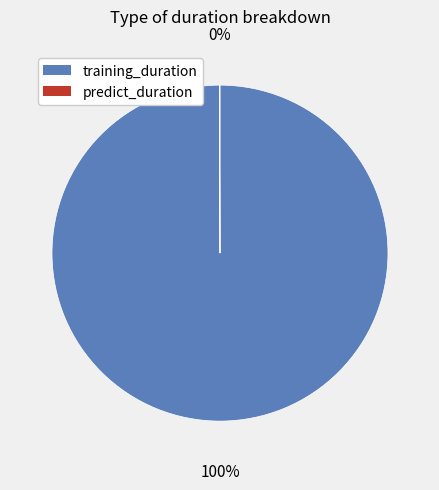

Is it true that training_duration is 85% of the pie?

False